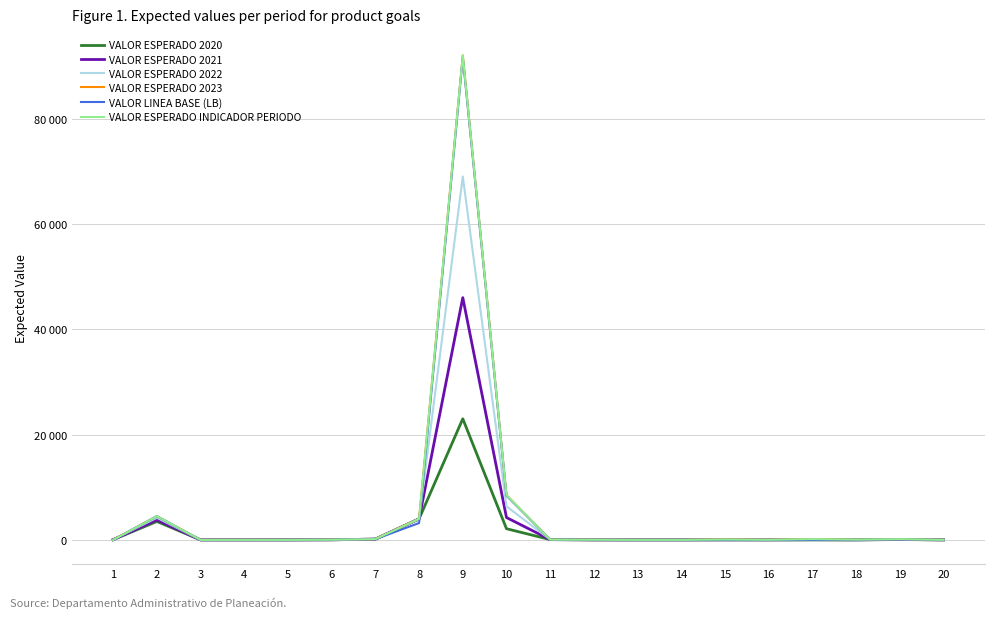

At 8, list the series in order from smallest to largest.

VALOR LINEA BASE (LB), VALOR ESPERADO 2020, VALOR ESPERADO 2021, VALOR ESPERADO 2022, VALOR ESPERADO 2023, VALOR ESPERADO INDICADOR PERIODO